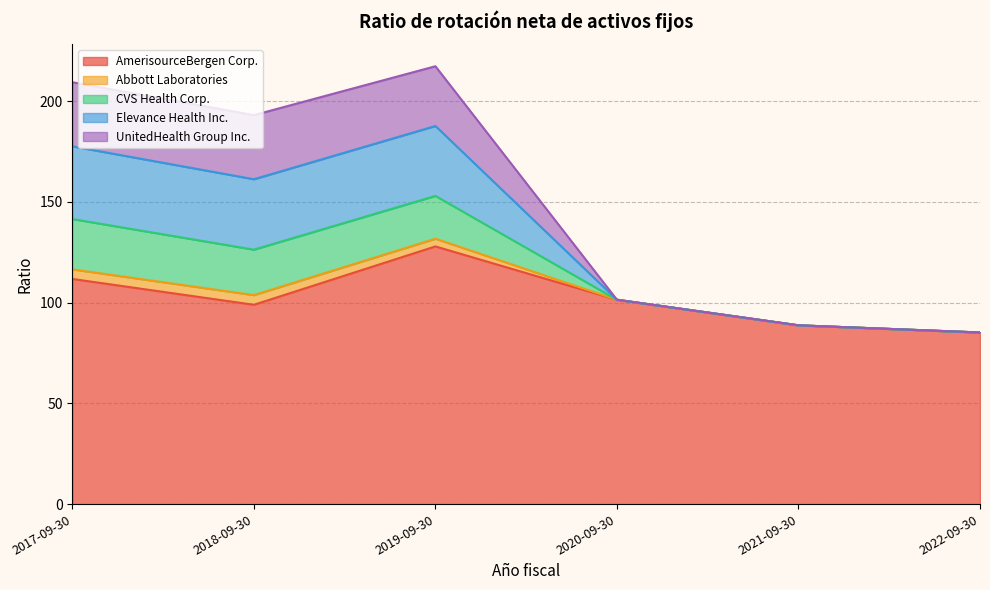

What is the sum of all AmerisourceBergen Corp. values?

613.9